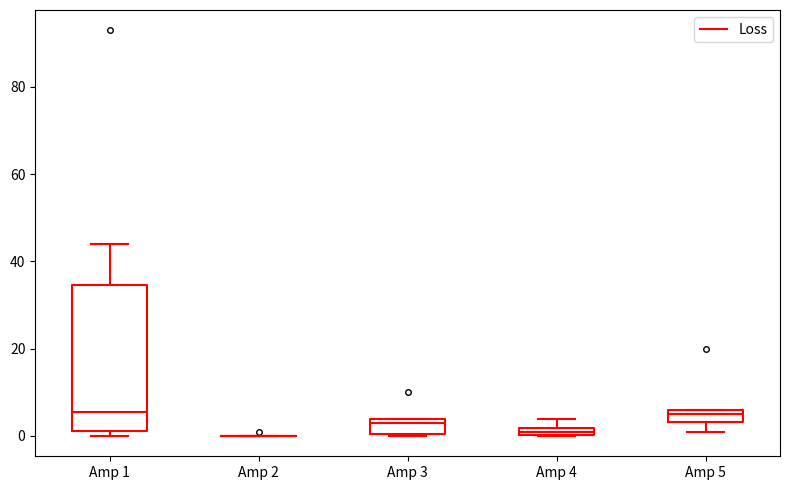

Which box is the tallest, from its lower edge to its upper edge?

Amp 1